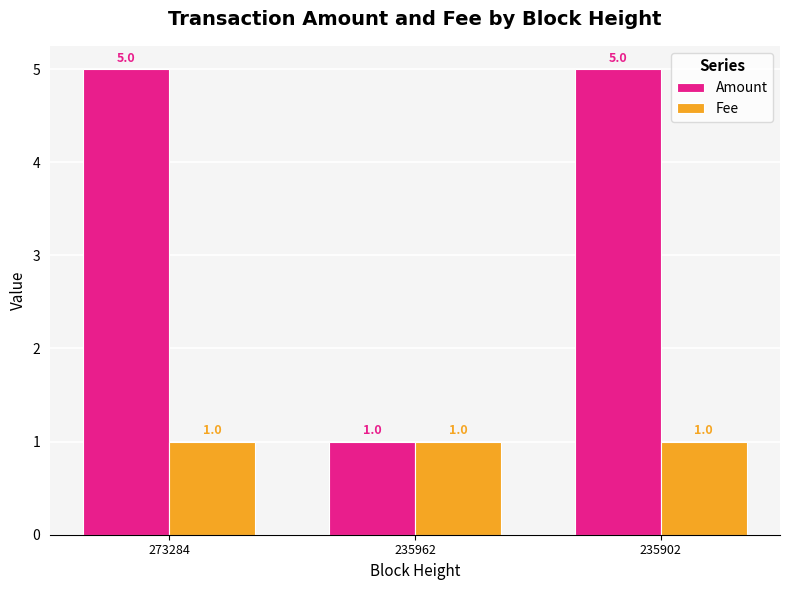

Reading left to right, list all the values displayed in this chart.

Amount: 5	1	5
Fee: 1	1	1